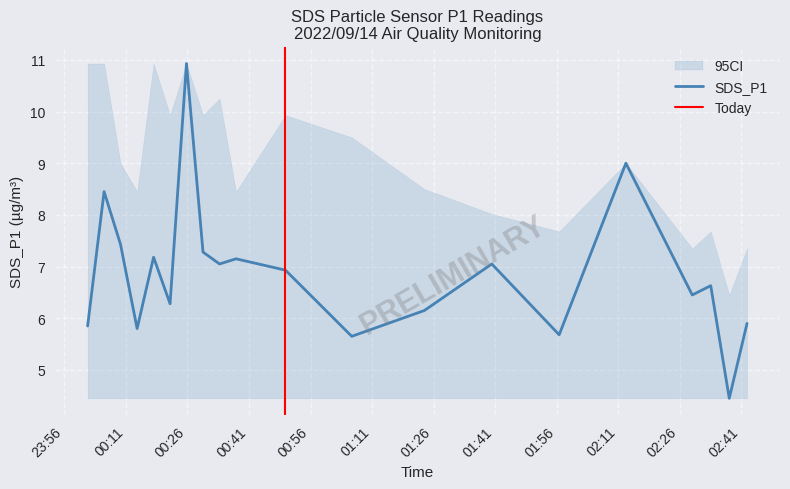

What is the highest value of the SDS_P1 series?

10.9